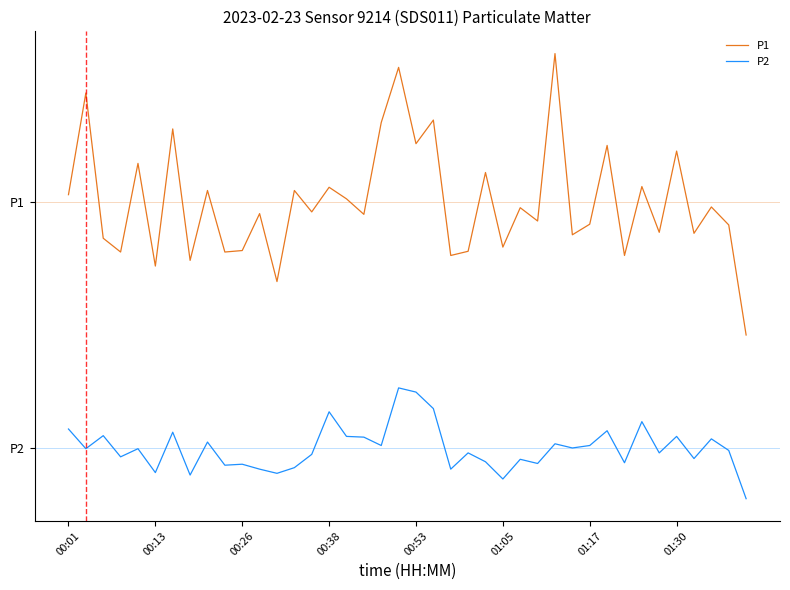

Is this an area chart (filled region under the line)?

No